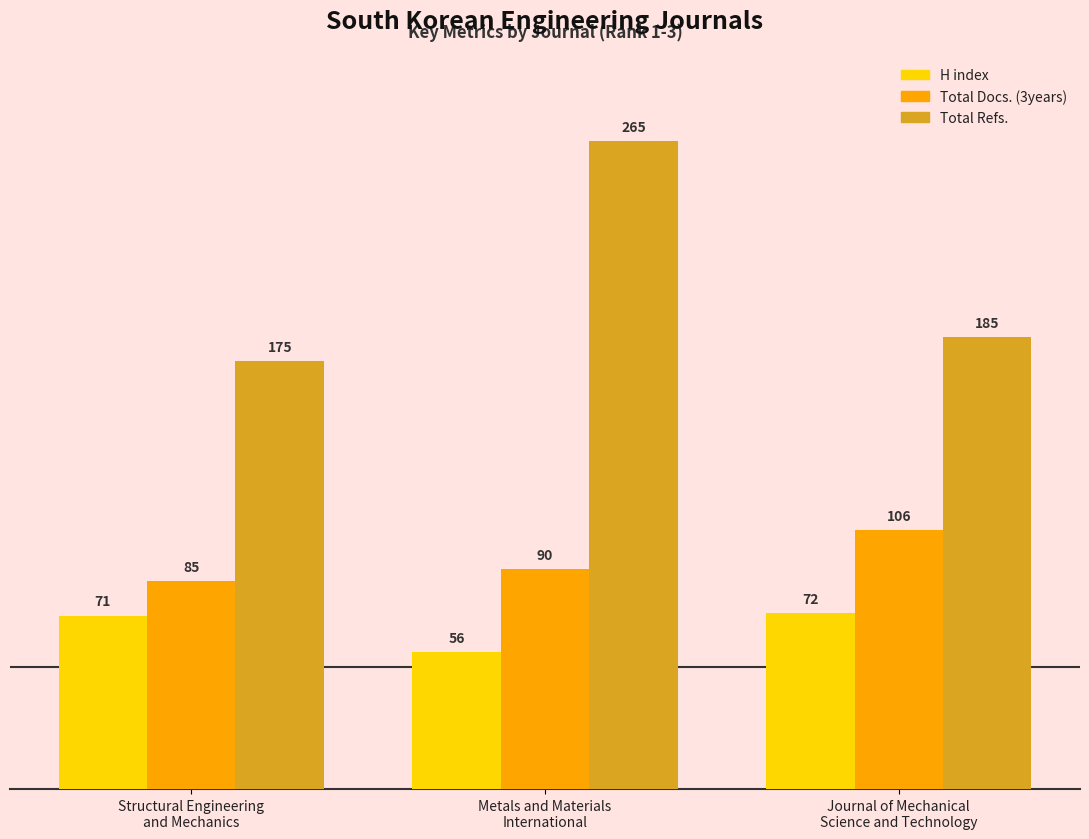

Count the Total Refs. values in the range 175 to 265.

3